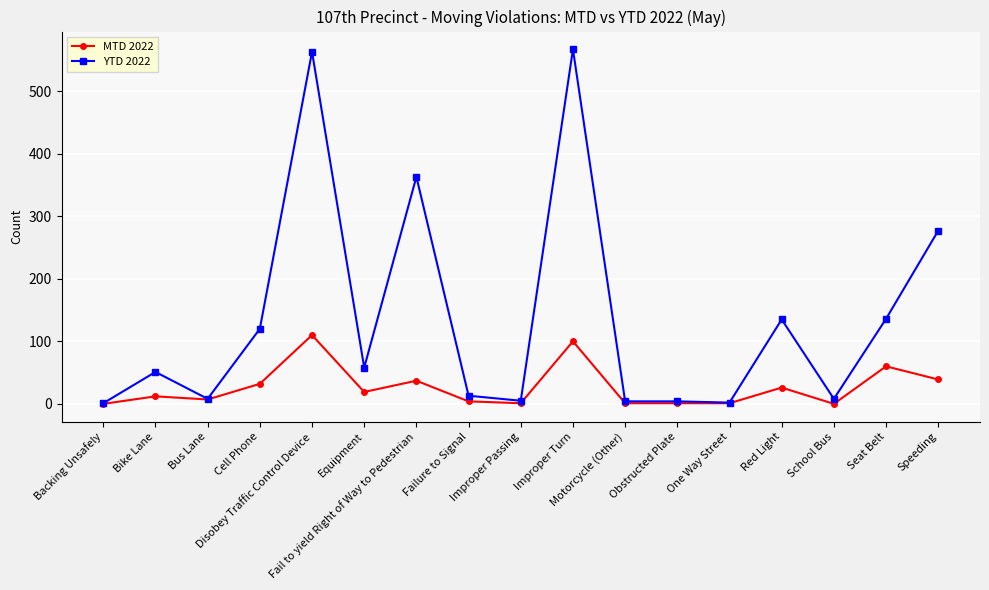

What are all the series names shown in the legend?

MTD 2022, YTD 2022